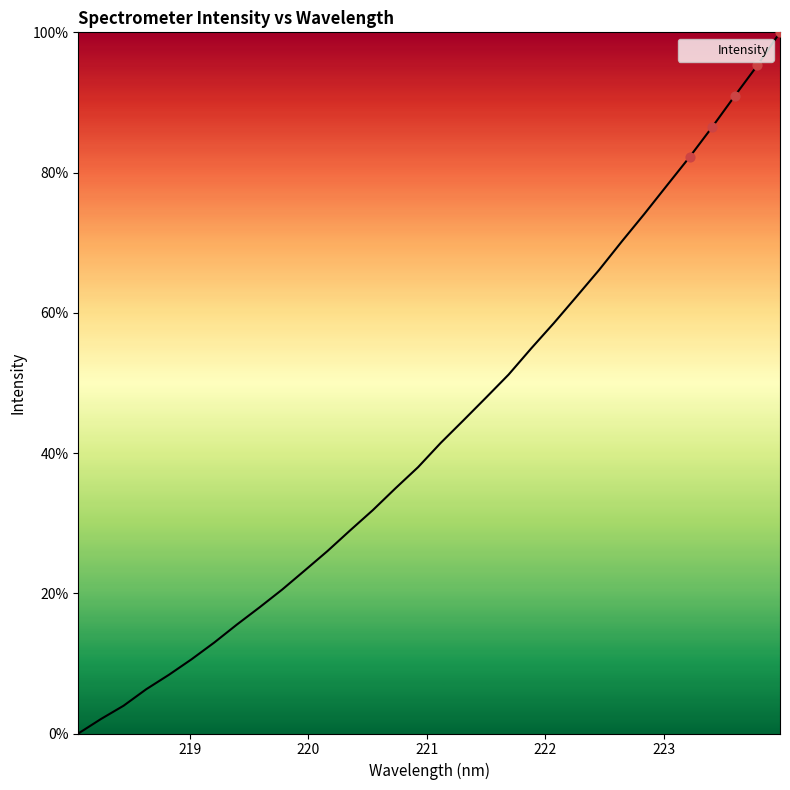

What is the greatest value displayed?

100.0